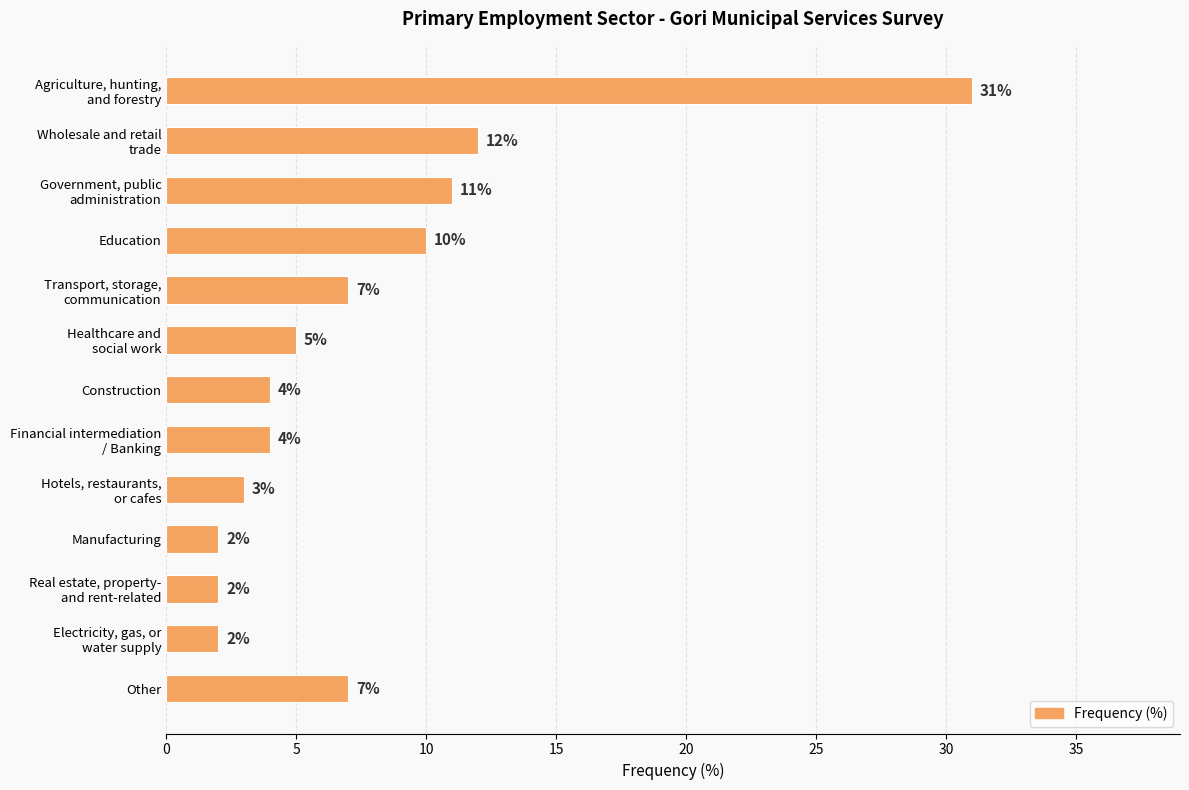

Reading top to bottom, what are all the values shown in this chart?

31	12	11	10	7	5	4	4	3	2	2	2	7